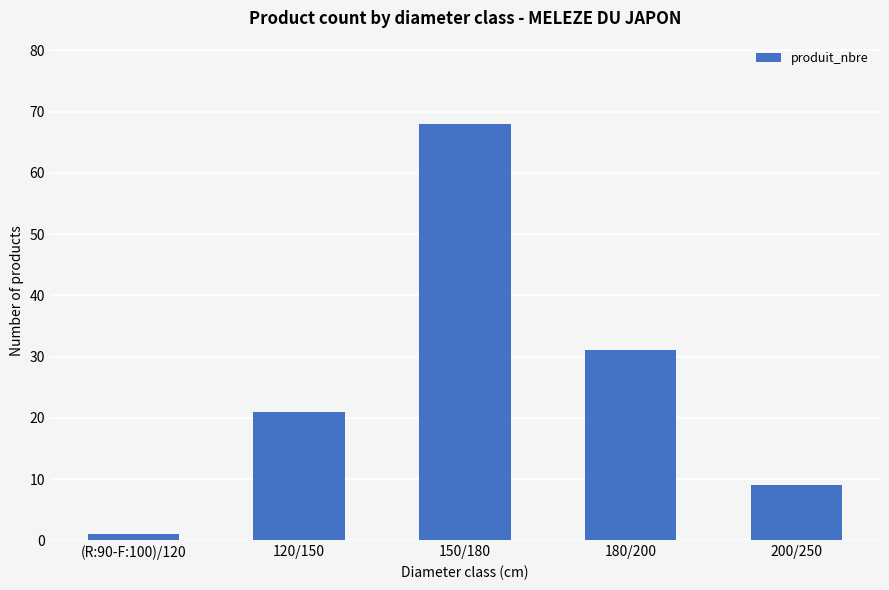

Read the value at 200/250.

9